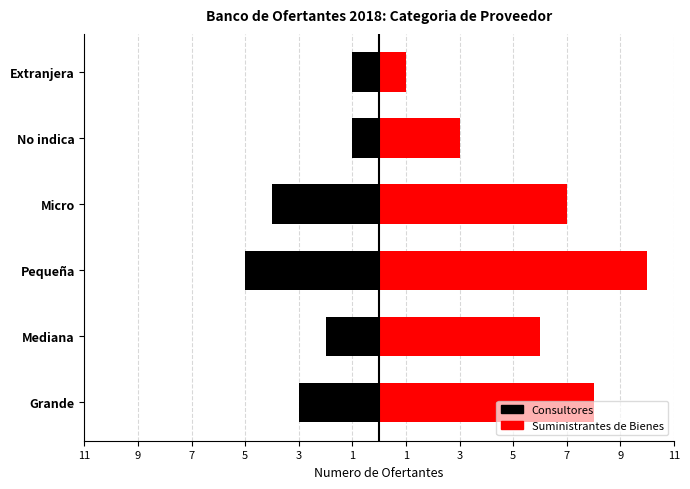

What is the difference between the Suministrantes de Bienes values at Mediana and Micro?

1